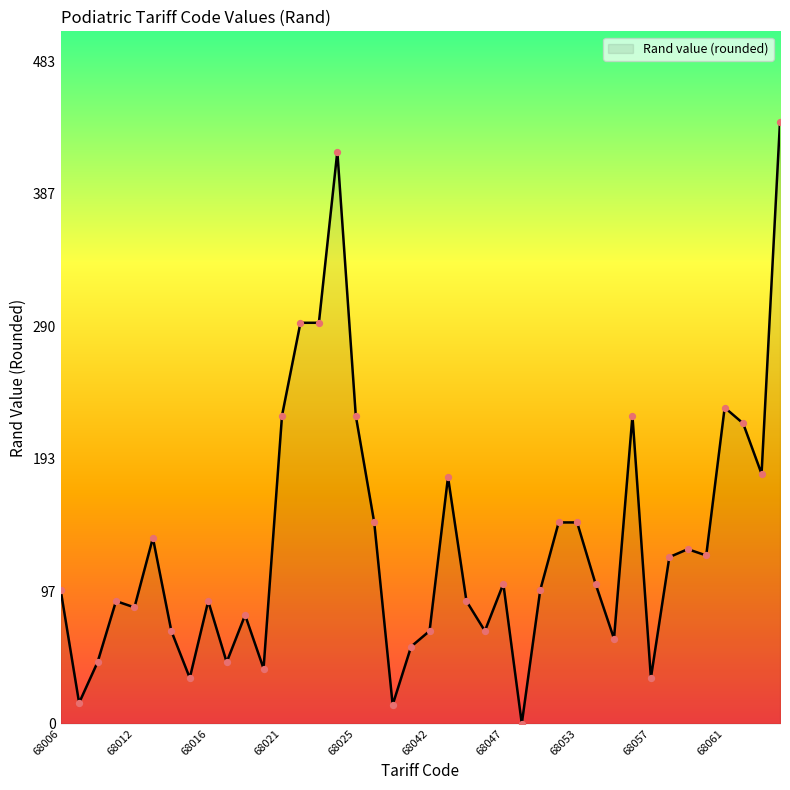

What is the difference between the maximum and minimum values?

439.3